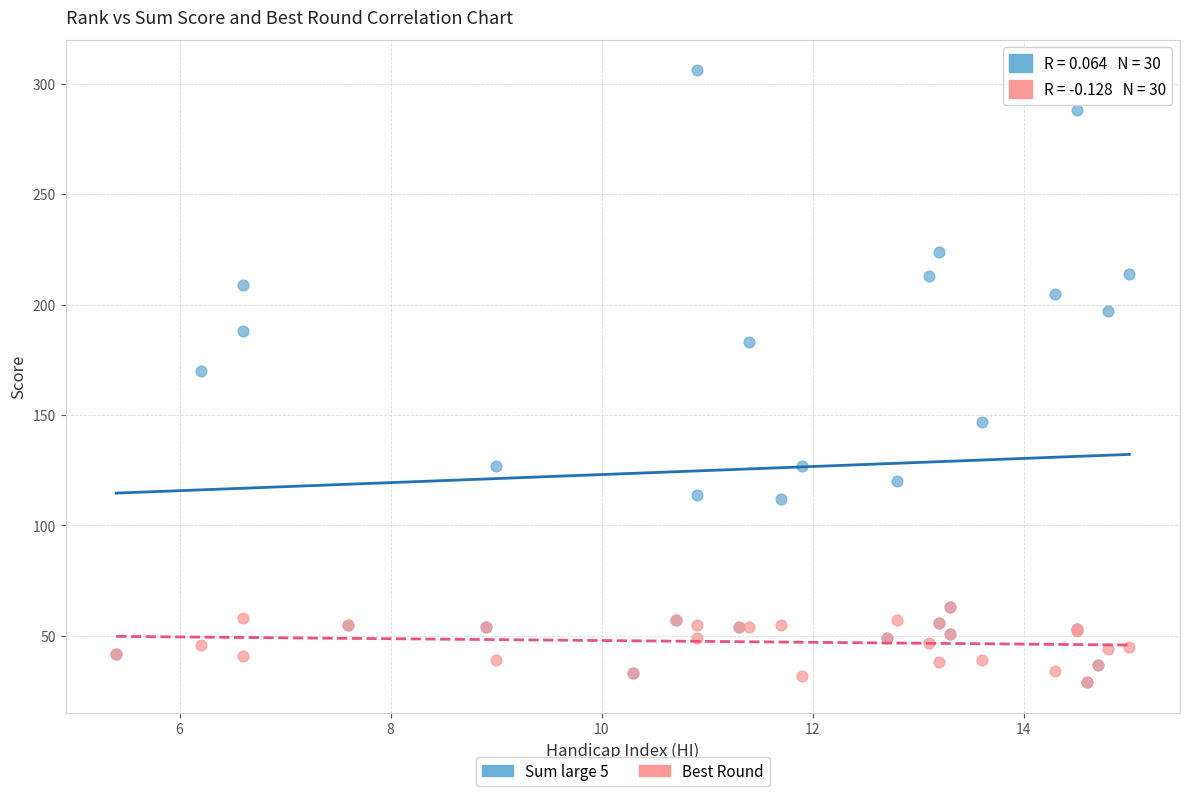

Which series reaches the maximum Y coordinate?

Sum large 5